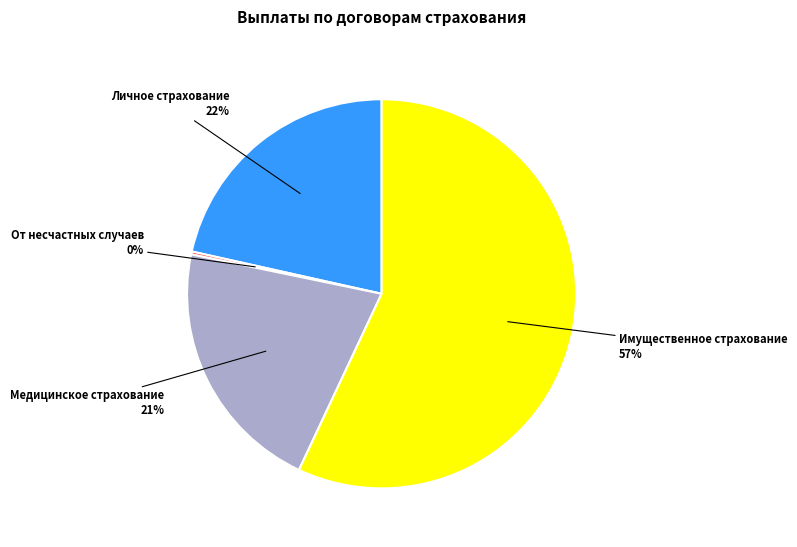

To the nearest percent, what is the average slice percentage?

25%